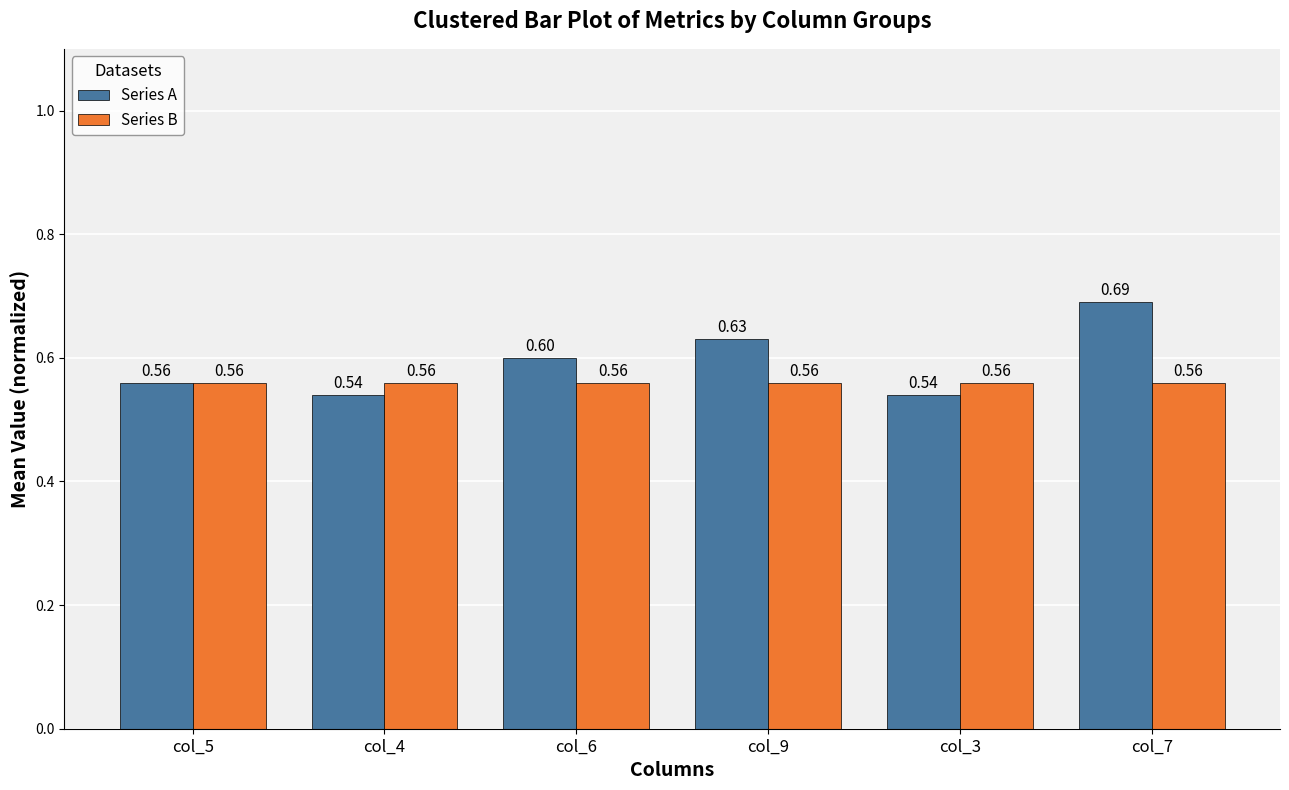

Which series has the largest range (max minus min)?

Series A